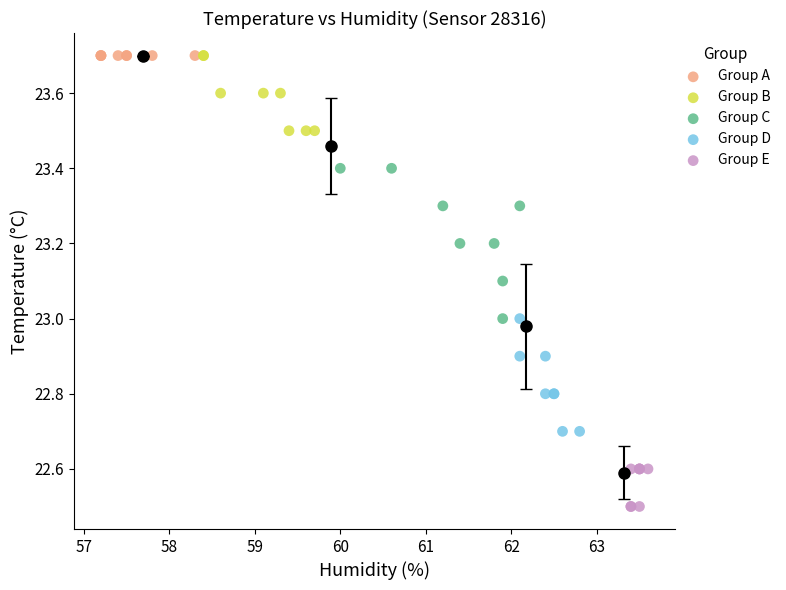

Which series reaches the minimum Y coordinate?

Group E